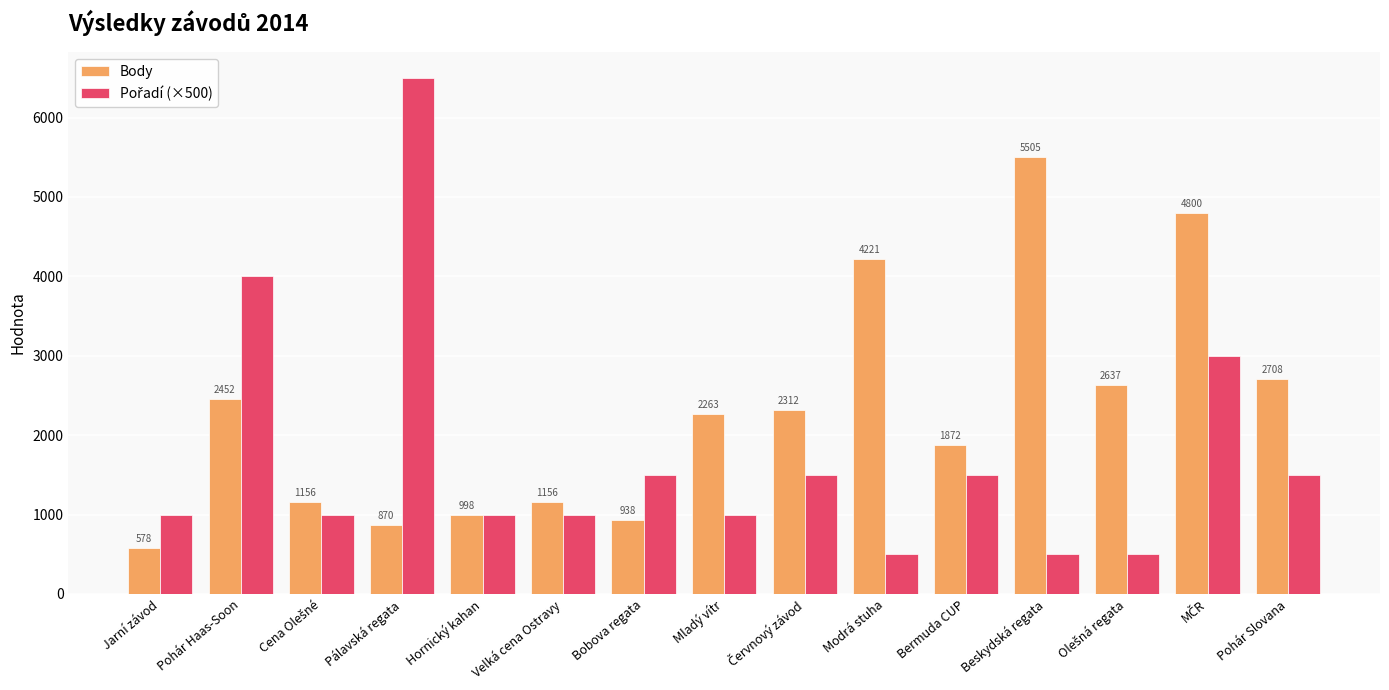

What is the total value across all series at Pohár Slovana?

4208